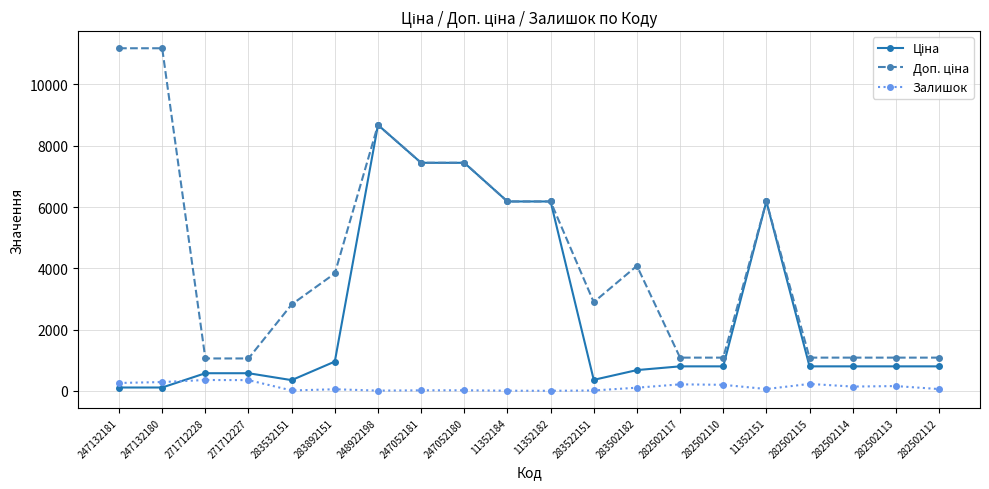

What is the label of the 1st point from the right?

282502112